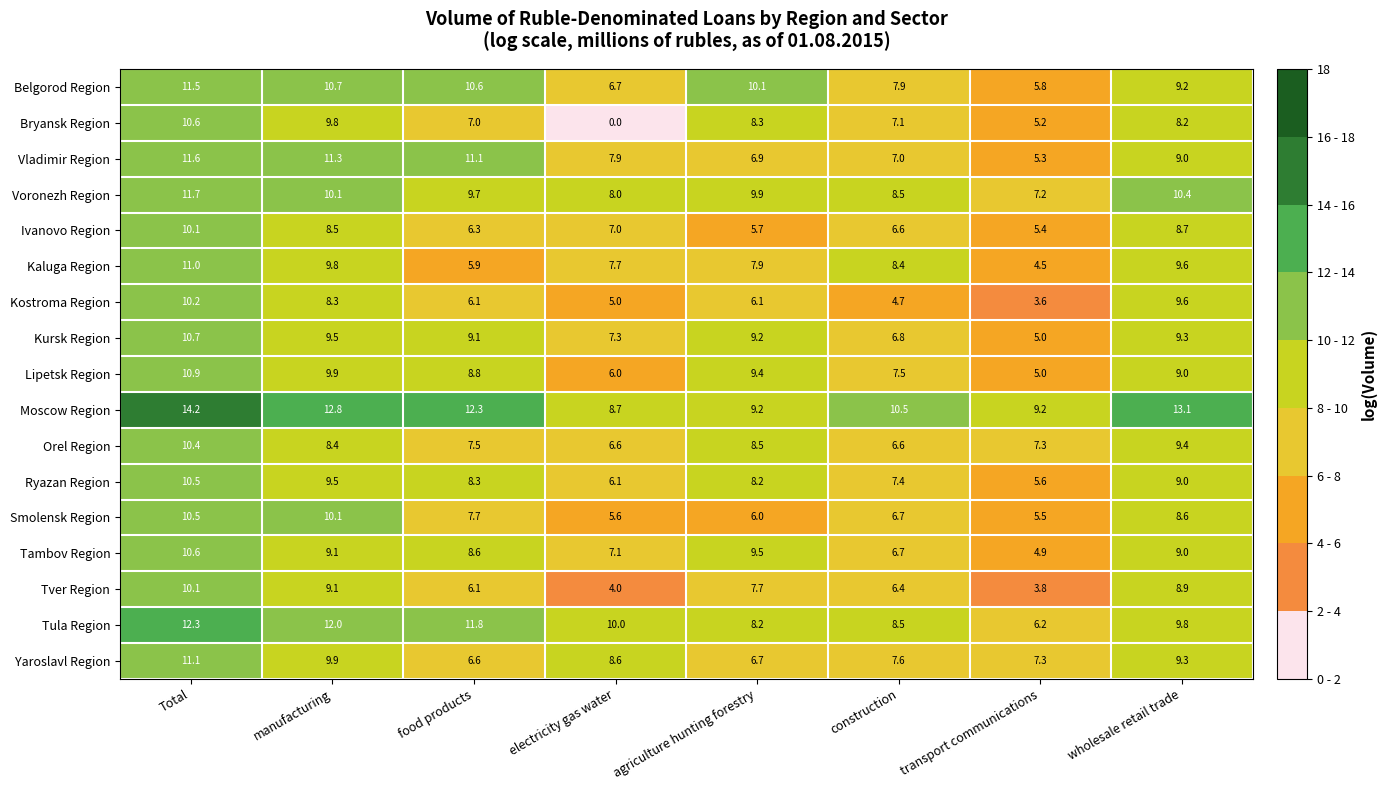

At which label does Orel Region reach its peak?

Total